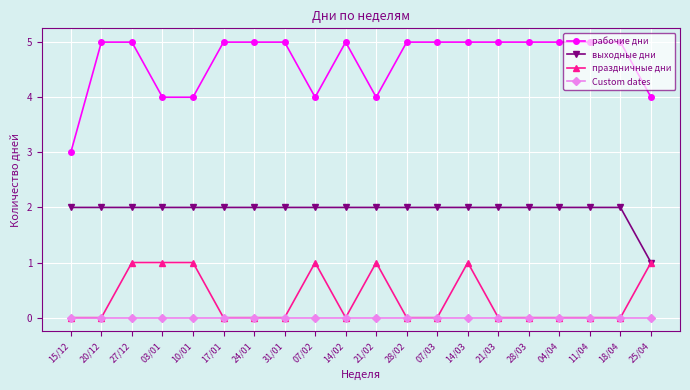

True or false: праздничные дни and рабочие дни cross at least once.

False